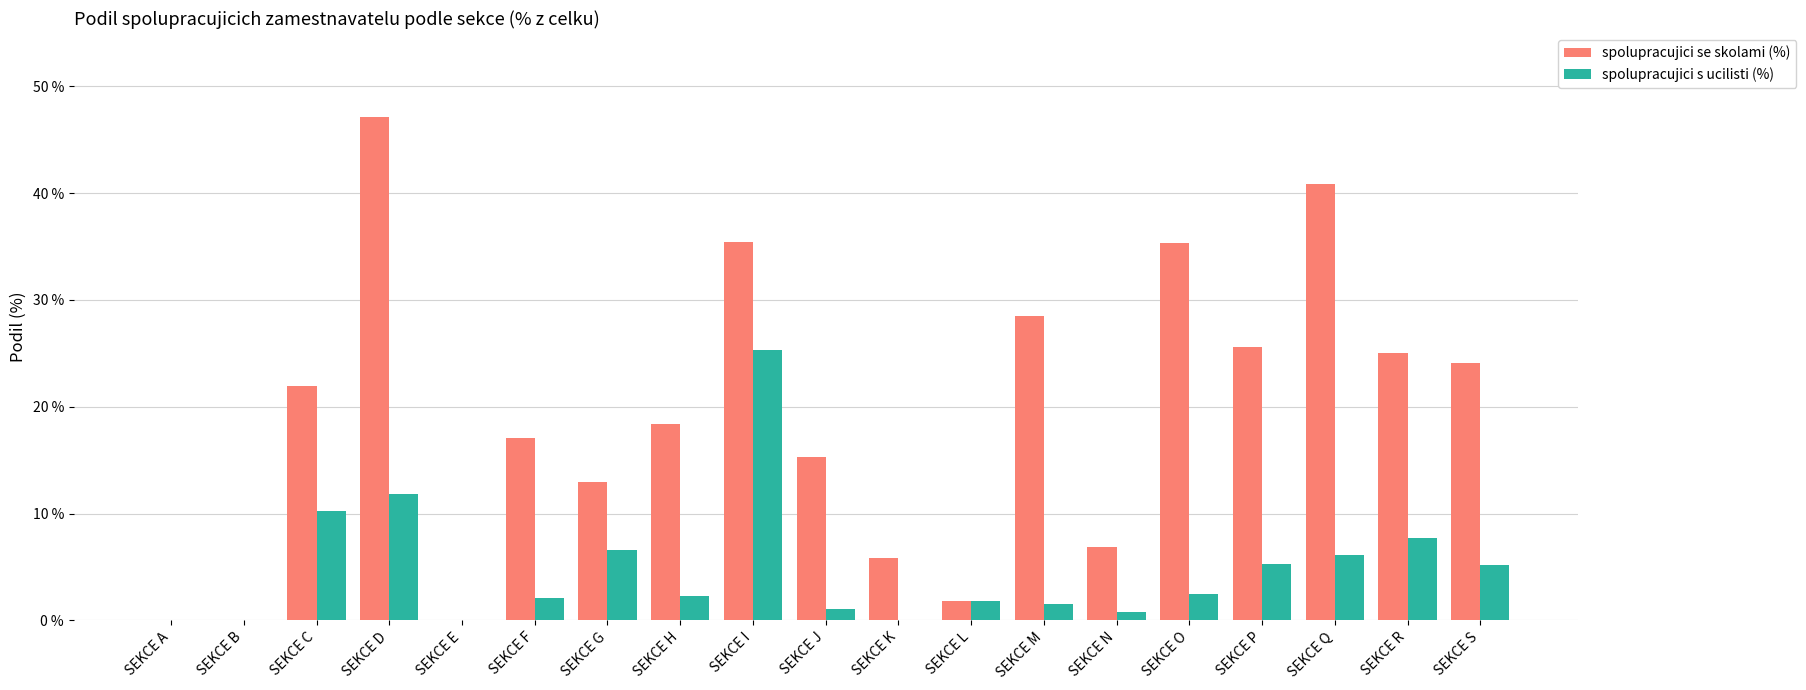

At which category is the sum across all series the highest?

SEKCE I